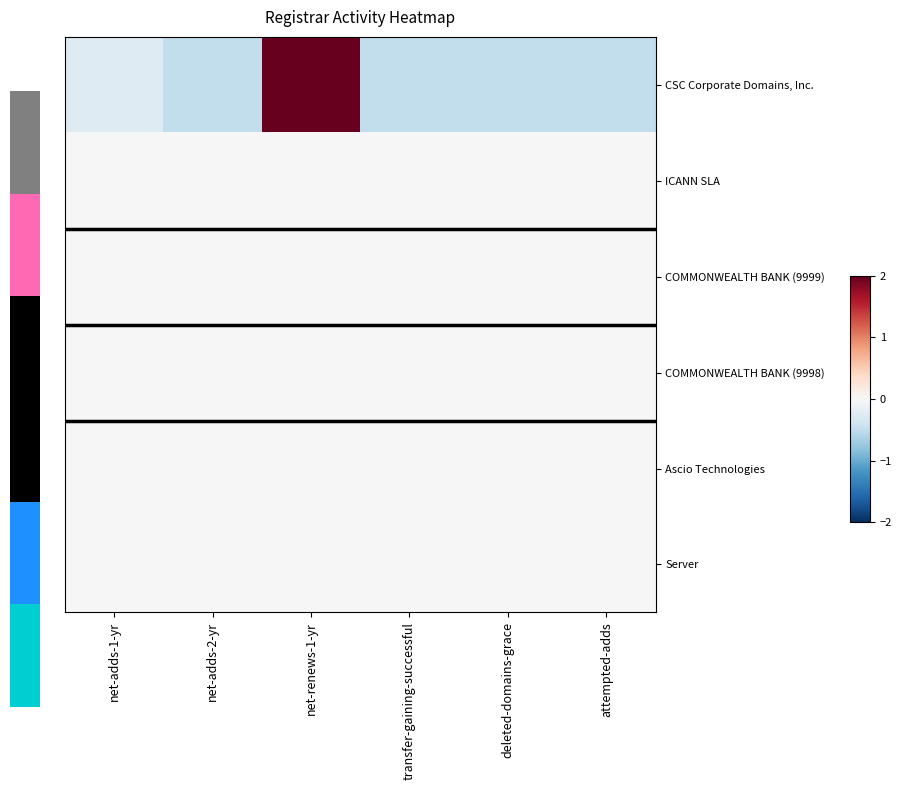

Reading right to left, extract all data points from this chart.

CSC Corporate Domains, Inc.: attempted-adds=-0.5	deleted-domains-grace=-0.5	transfer-gaining-successful=-0.5	net-renews-1-yr=2.2	net-adds-2-yr=-0.5	net-adds-1-yr=-0.3
ICANN SLA: attempted-adds=0.0	deleted-domains-grace=0.0	transfer-gaining-successful=0.0	net-renews-1-yr=0.0	net-adds-2-yr=0.0	net-adds-1-yr=0.0
COMMONWEALTH BANK (9999): attempted-adds=0.0	deleted-domains-grace=0.0	transfer-gaining-successful=0.0	net-renews-1-yr=0.0	net-adds-2-yr=0.0	net-adds-1-yr=0.0
COMMONWEALTH BANK (9998): attempted-adds=0.0	deleted-domains-grace=0.0	transfer-gaining-successful=0.0	net-renews-1-yr=0.0	net-adds-2-yr=0.0	net-adds-1-yr=0.0
Ascio Technologies: attempted-adds=0.0	deleted-domains-grace=0.0	transfer-gaining-successful=0.0	net-renews-1-yr=0.0	net-adds-2-yr=0.0	net-adds-1-yr=0.0
Server: attempted-adds=0.0	deleted-domains-grace=0.0	transfer-gaining-successful=0.0	net-renews-1-yr=0.0	net-adds-2-yr=0.0	net-adds-1-yr=0.0